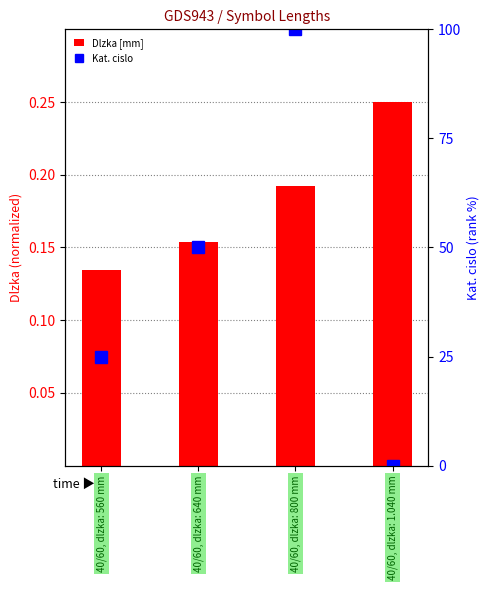

What is the total value across all series at 40/60, dlzka: 640 mm?

50.2